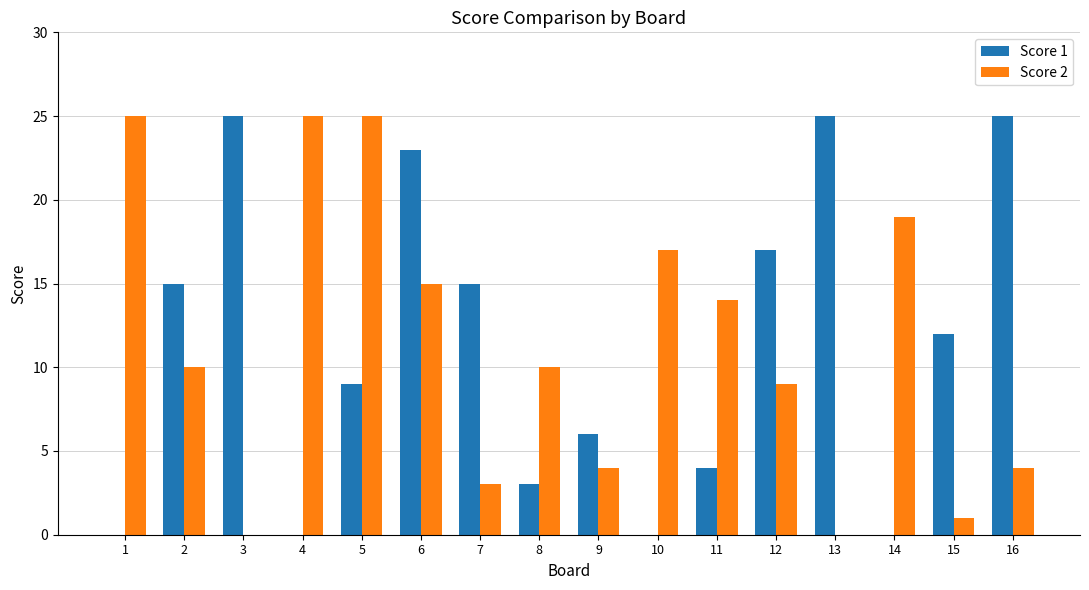

What is the sum of the Score 2 values at 8 and 5?

35